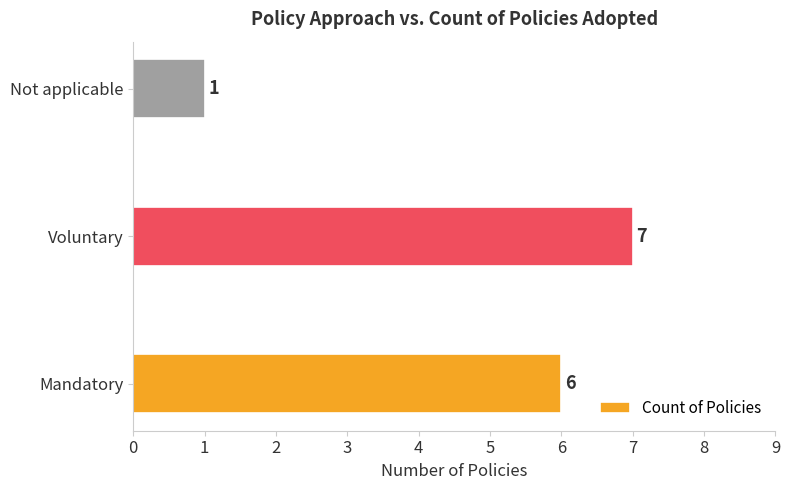

List the labels in order of value, smallest first.

Not applicable, Mandatory, Voluntary